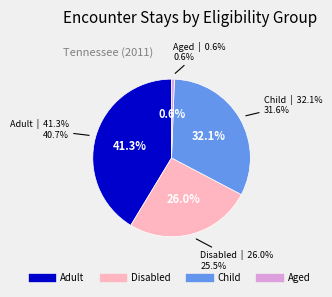

Combined, what portion of the pie is Adult and Aged?

41.9%